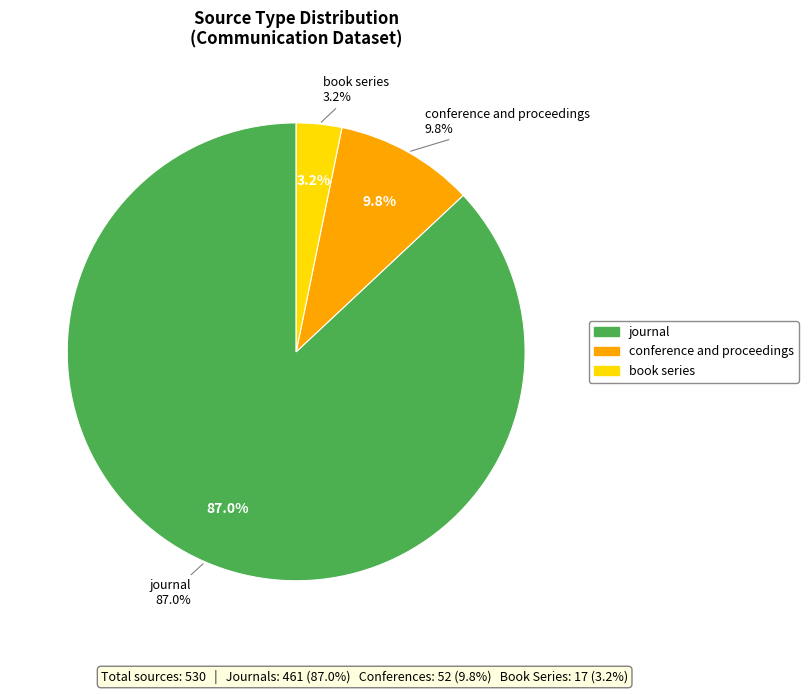

Is it true that journal is 94% of the pie?

False